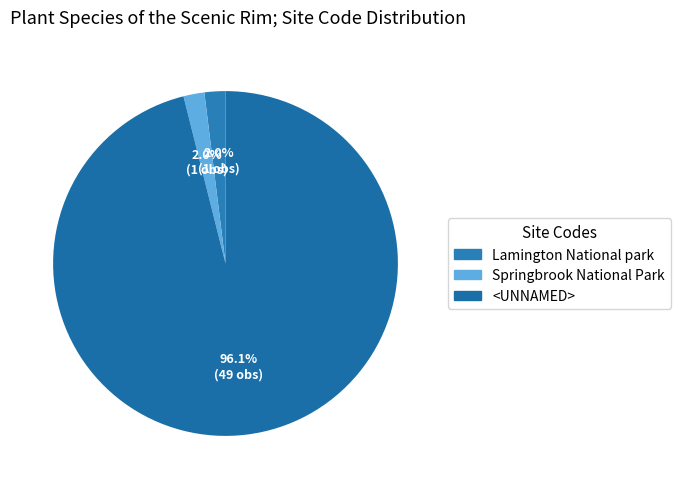

Rank the categories by value from lowest to highest.

Lamington National park, Springbrook National Park, <UNNAMED>